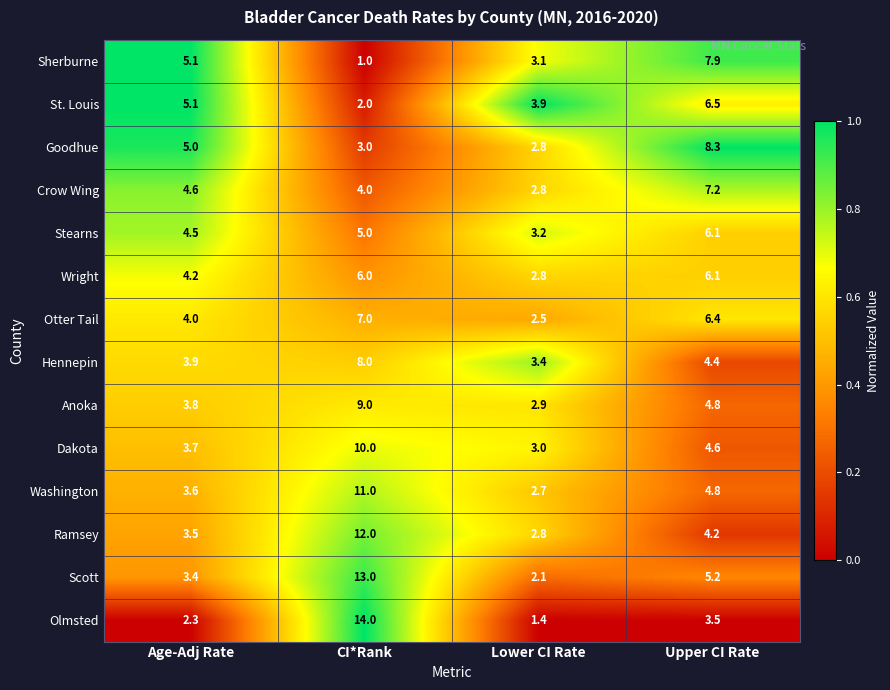

List the labels in order of Stearns value, largest first.

Upper CI Rate, CI*Rank, Age-Adj Rate, Lower CI Rate